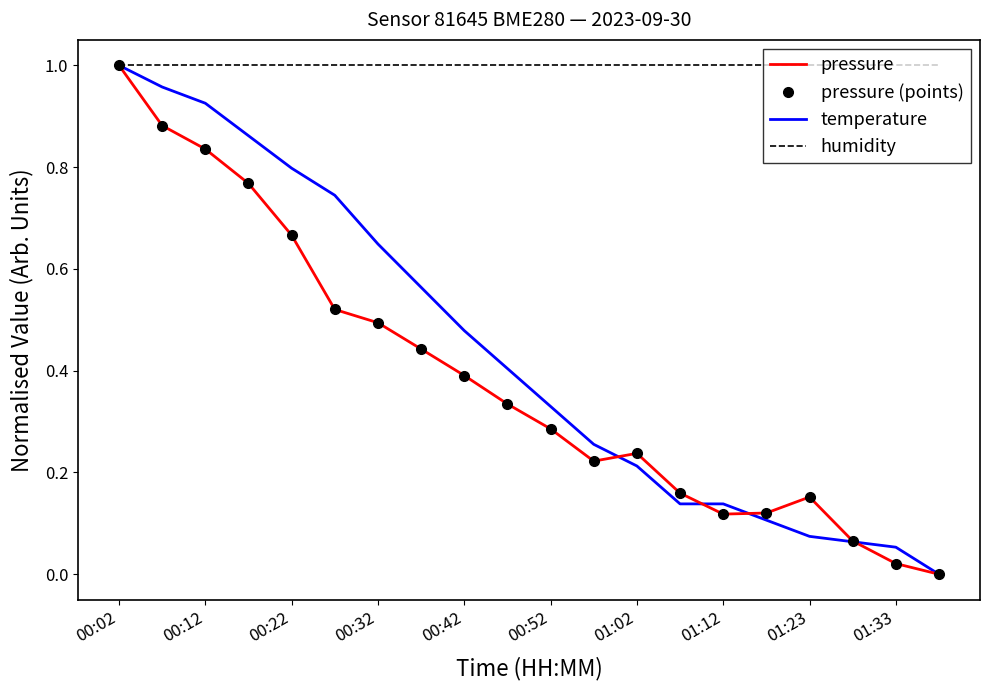

Rank the series by their maximum value, from lowest to highest.

pressure, pressure (points), temperature, humidity